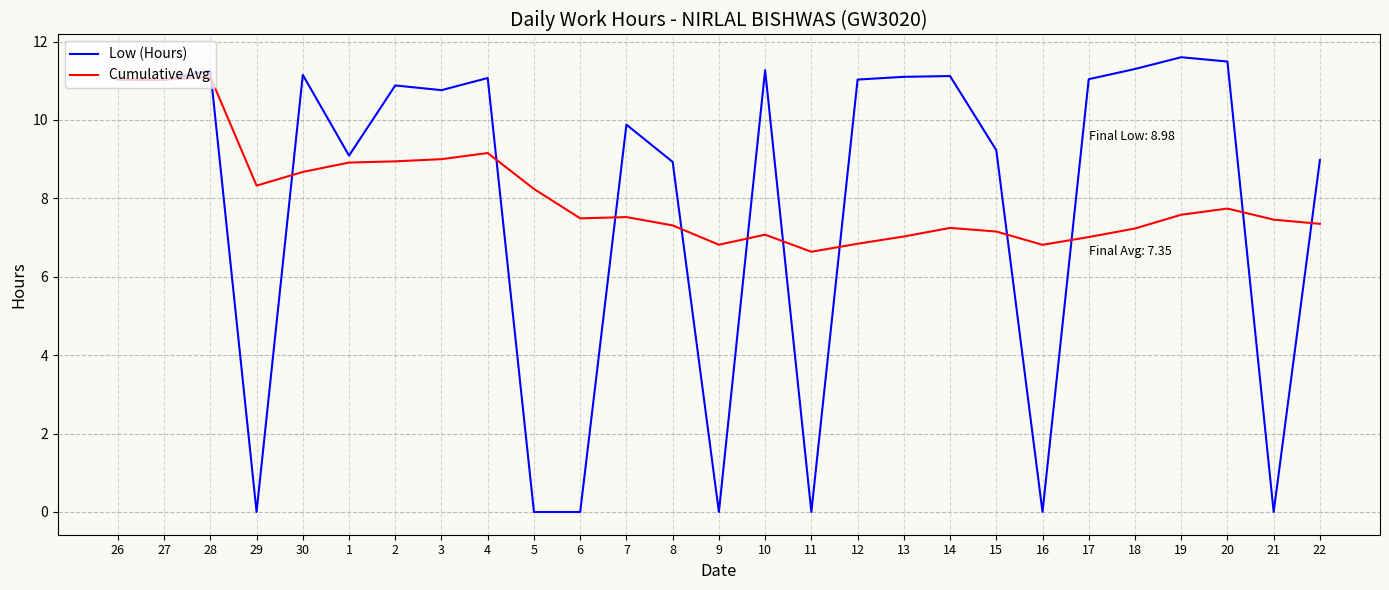

What is the sum of all Cumulative Avg values?

216.7